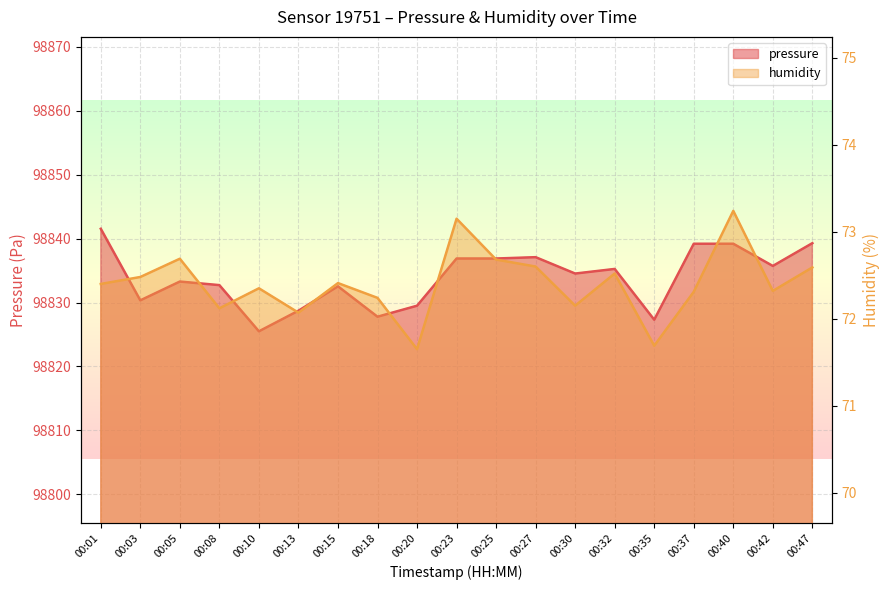

What is the maximum value for pressure?

98841.5